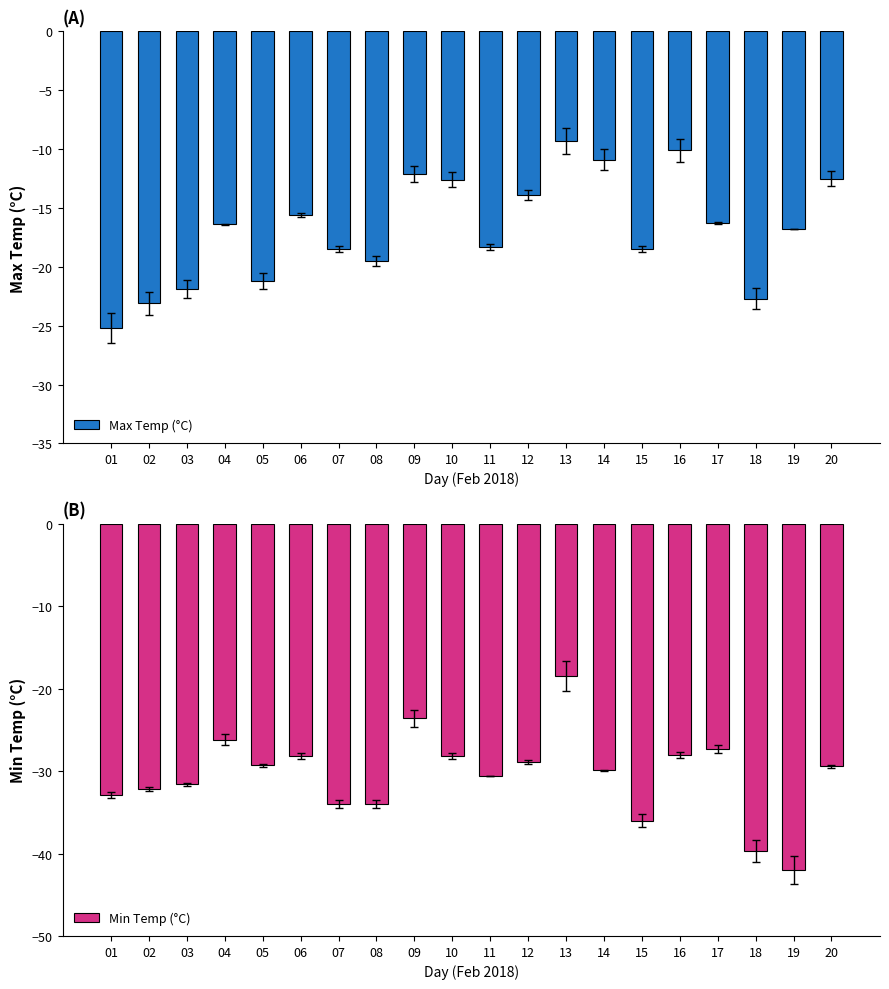

Read the Min Temp (°C) value at 13.

-18.4